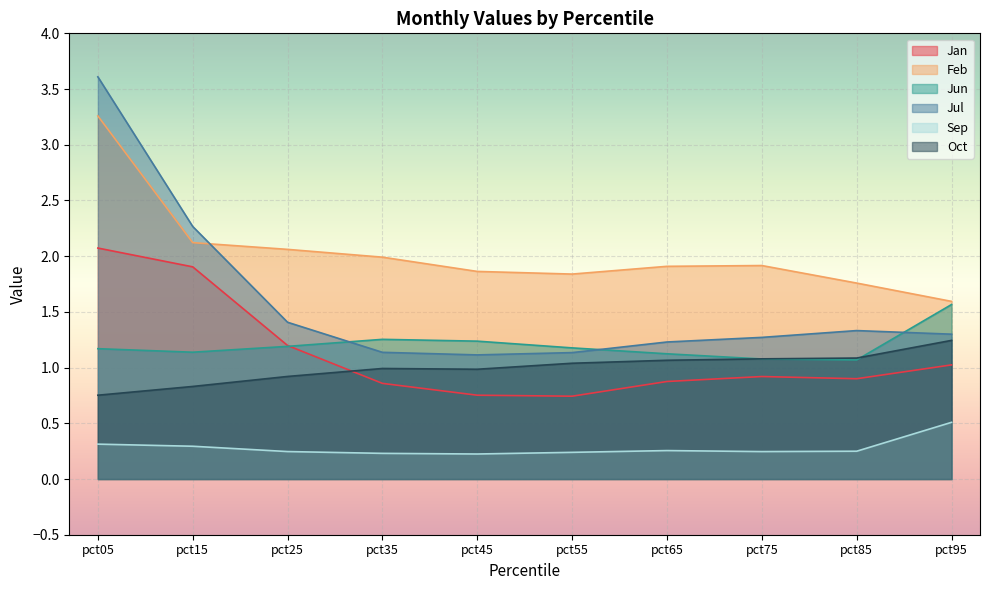

What is the total value across all series at pct45?

6.2